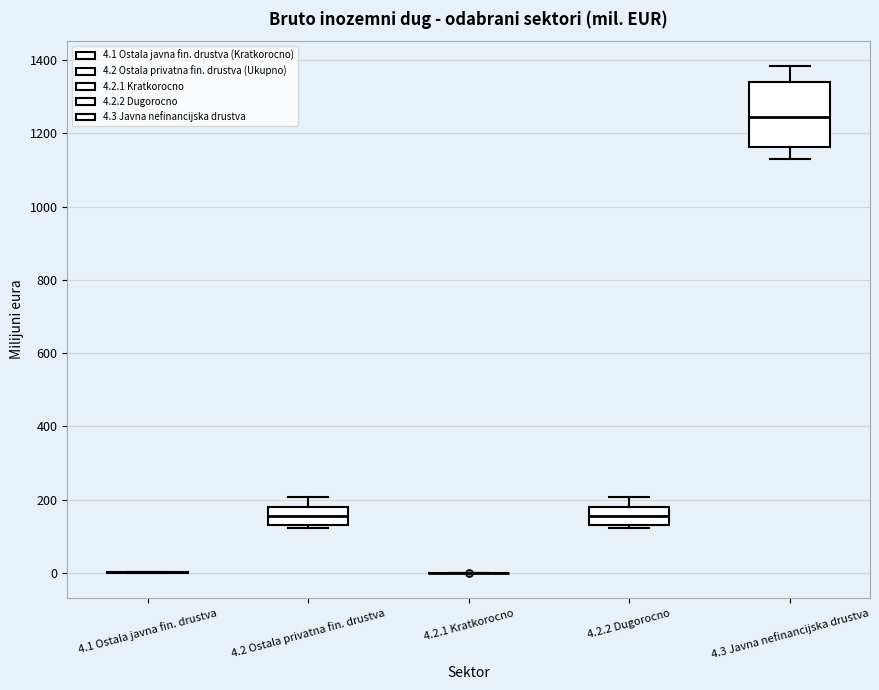

Where does the upper whisker of the box for 4.2.2 Dugorocno end on the y-axis? The values are not printed on the chart, so give them approximately, as read against the axis.

200